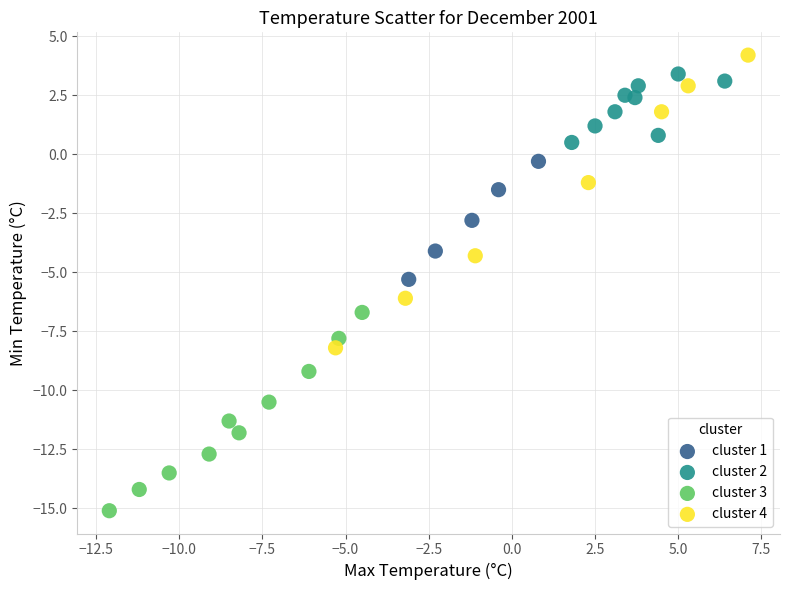

Which series has the widest spread of Y values?

cluster 4